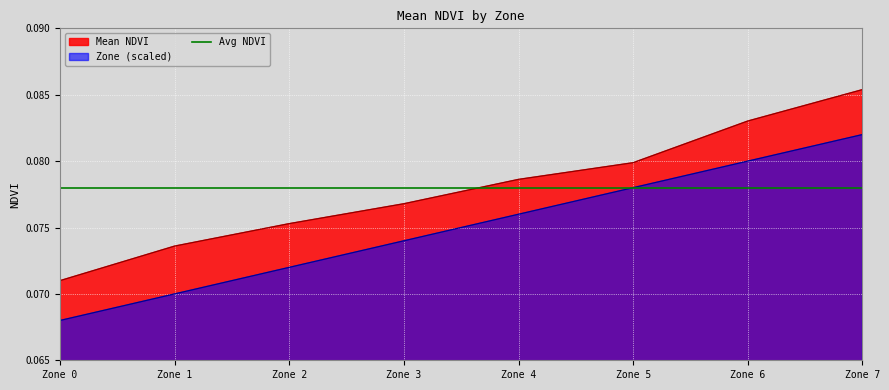

What is the sum of the Mean NDVI values at Zone 1 and Zone 3?

0.2